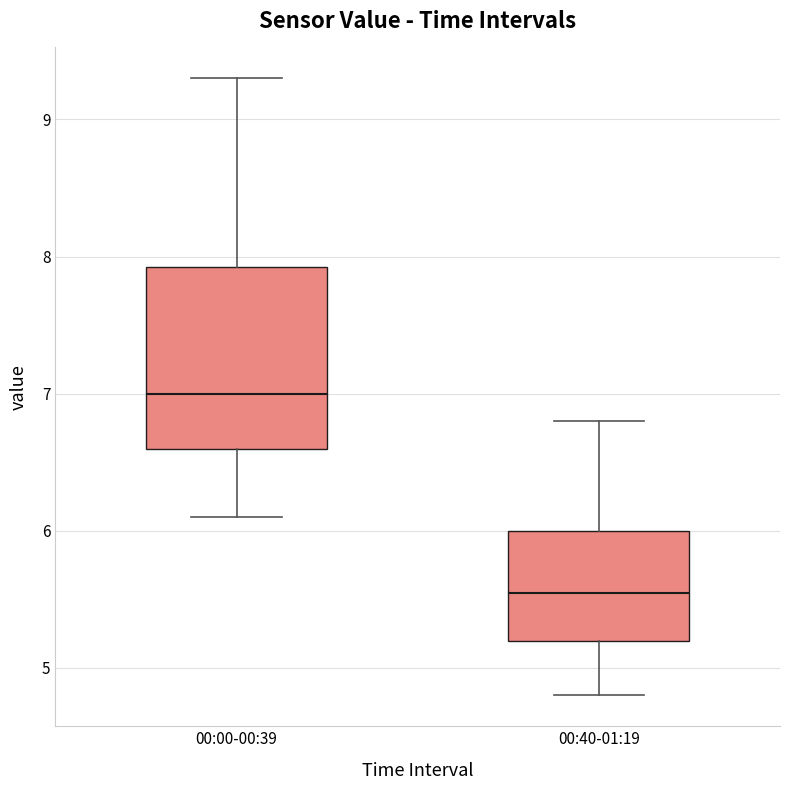

Reading left to right, transcribe this box plot: for each box, give where its median line is, the range the box spans, and where its two whiskers end, as read against the y-axis. The values are not printed on the chart, so give them approximately, as read against the axis.

00:00-00:39: median 7.0, box 6.6 to 7.9, whiskers 6.1 to 9.3
00:40-01:19: median 5.6, box 5.2 to 6.0, whiskers 4.8 to 6.8